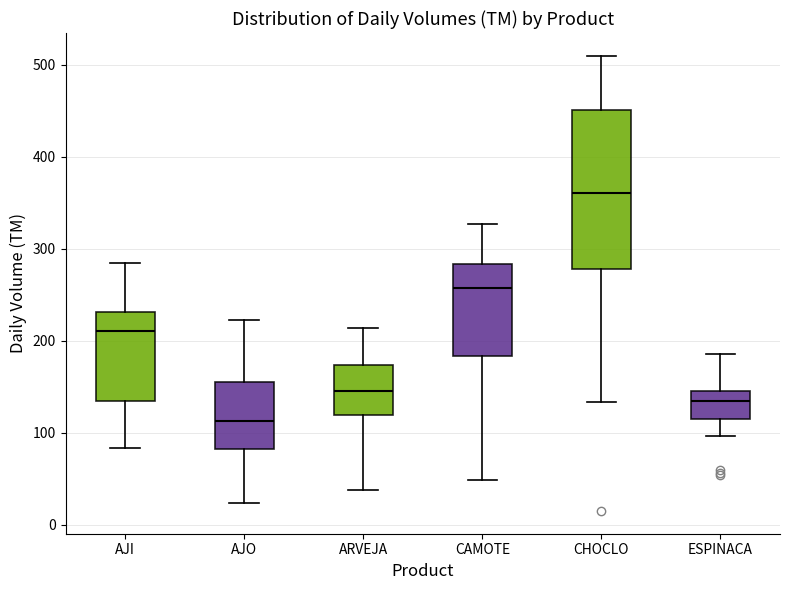

Where does the upper whisker of the box for ARVEJA end on the y-axis? The values are not printed on the chart, so give them approximately, as read against the axis.

210